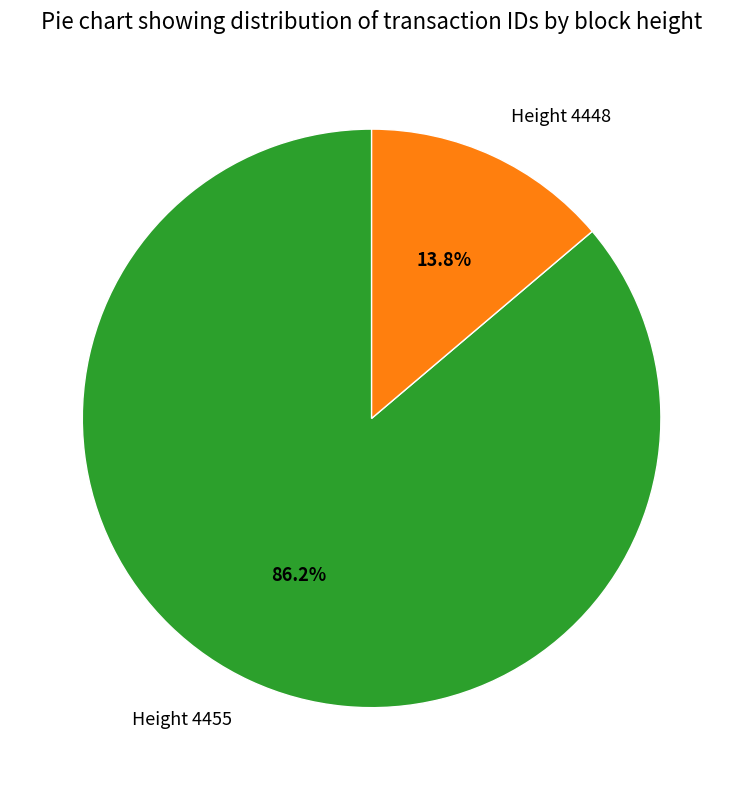

Do Height 4455 and Height 4448 together represent more than half of the pie?

Yes